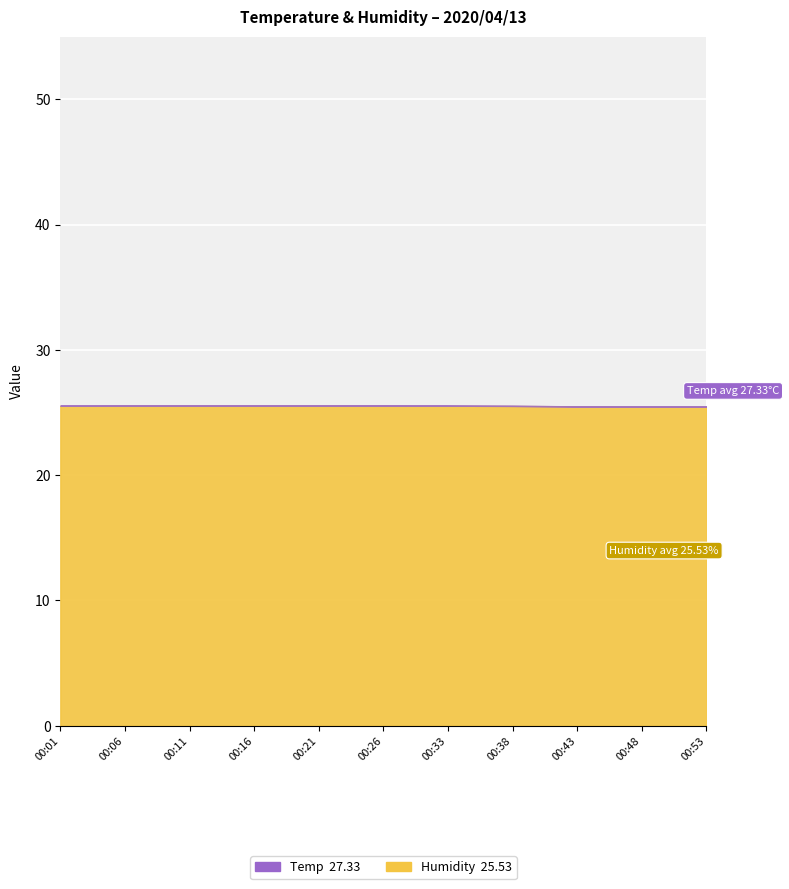

The value of Temp at 00:33 is 46.7. True or false?

False